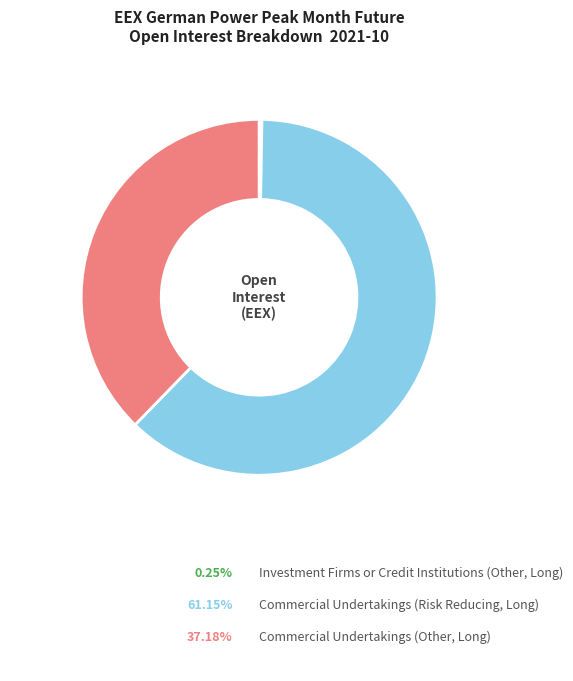

Does any single category account for the majority?

Yes